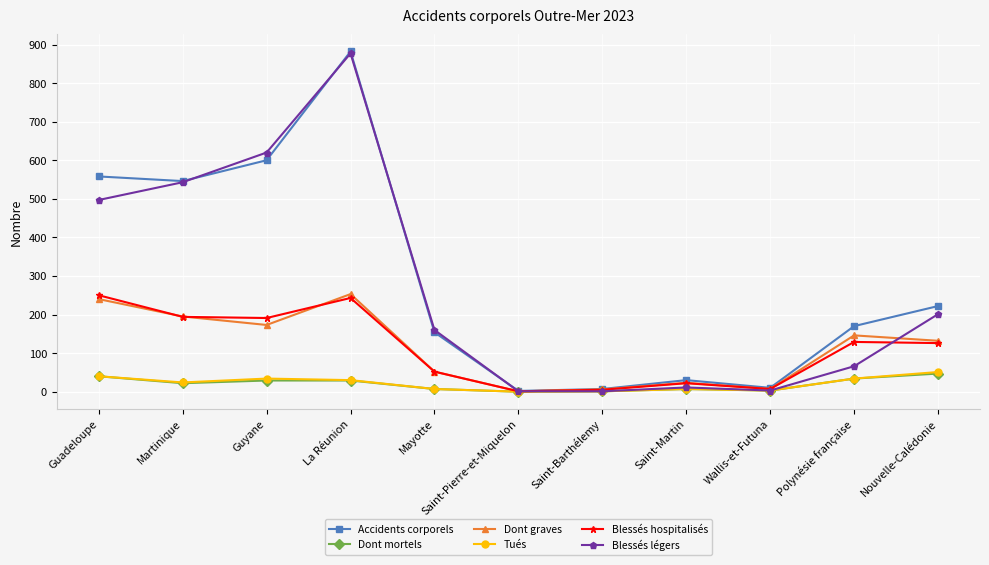

What is the highest value of the Dont graves series?

253